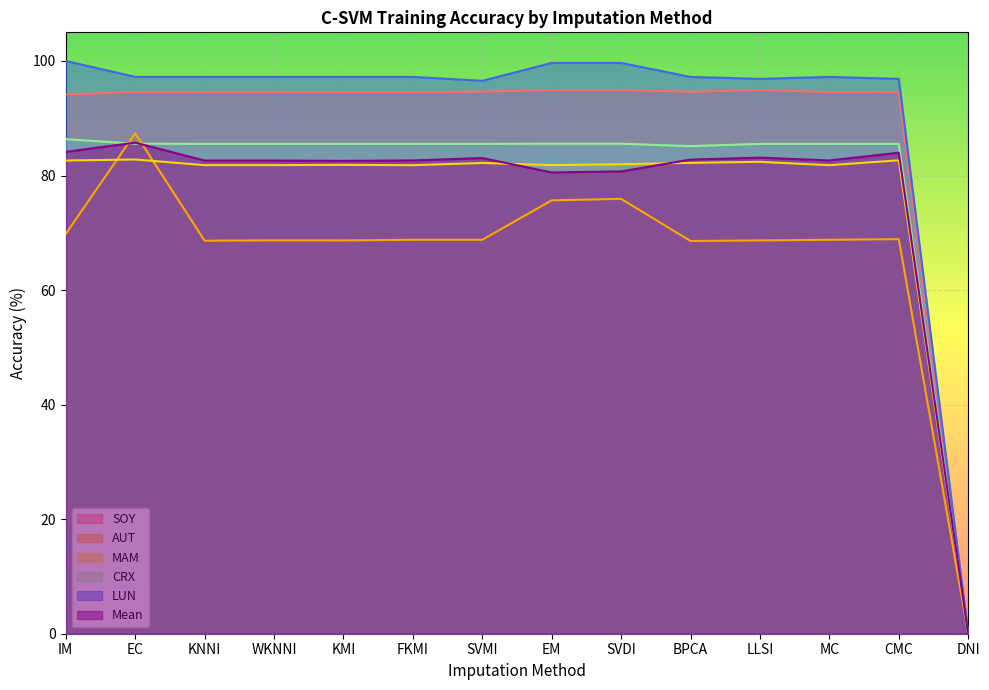

Where is Mean nearest to the value 42?

EM